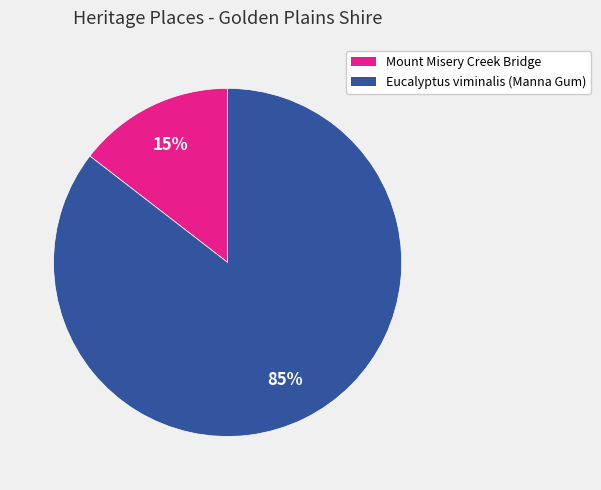

Which has a higher value, Eucalyptus viminalis (Manna Gum) or Mount Misery Creek Bridge?

Eucalyptus viminalis (Manna Gum)